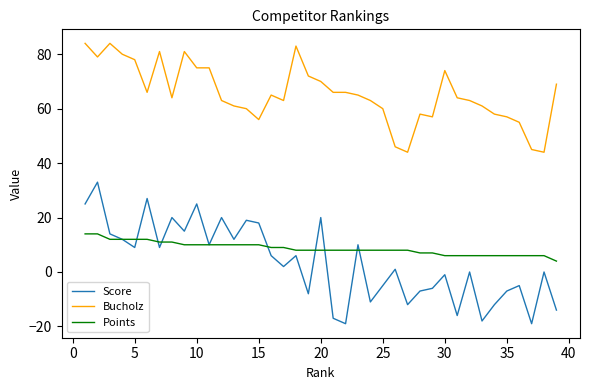

How many interior local valleys does the Score series have?

13